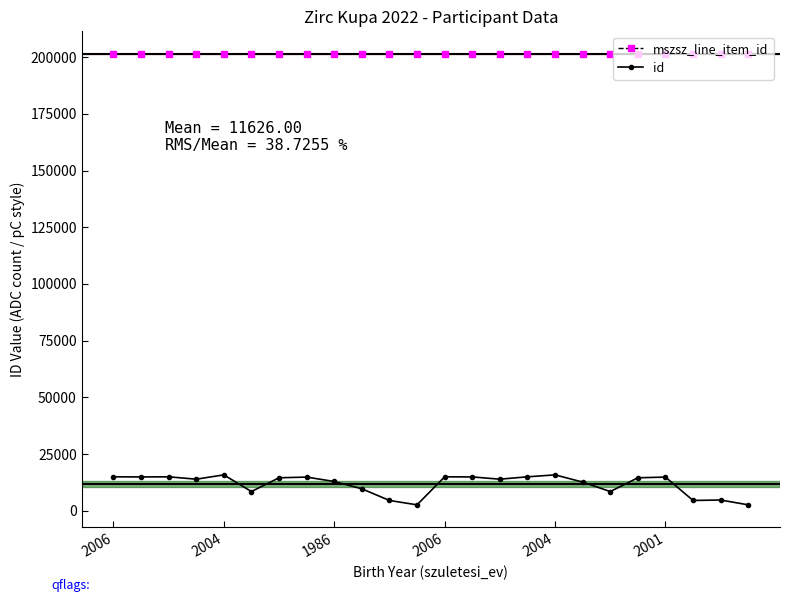

True or false: id has more than 2 points higher than both neighbors.

True